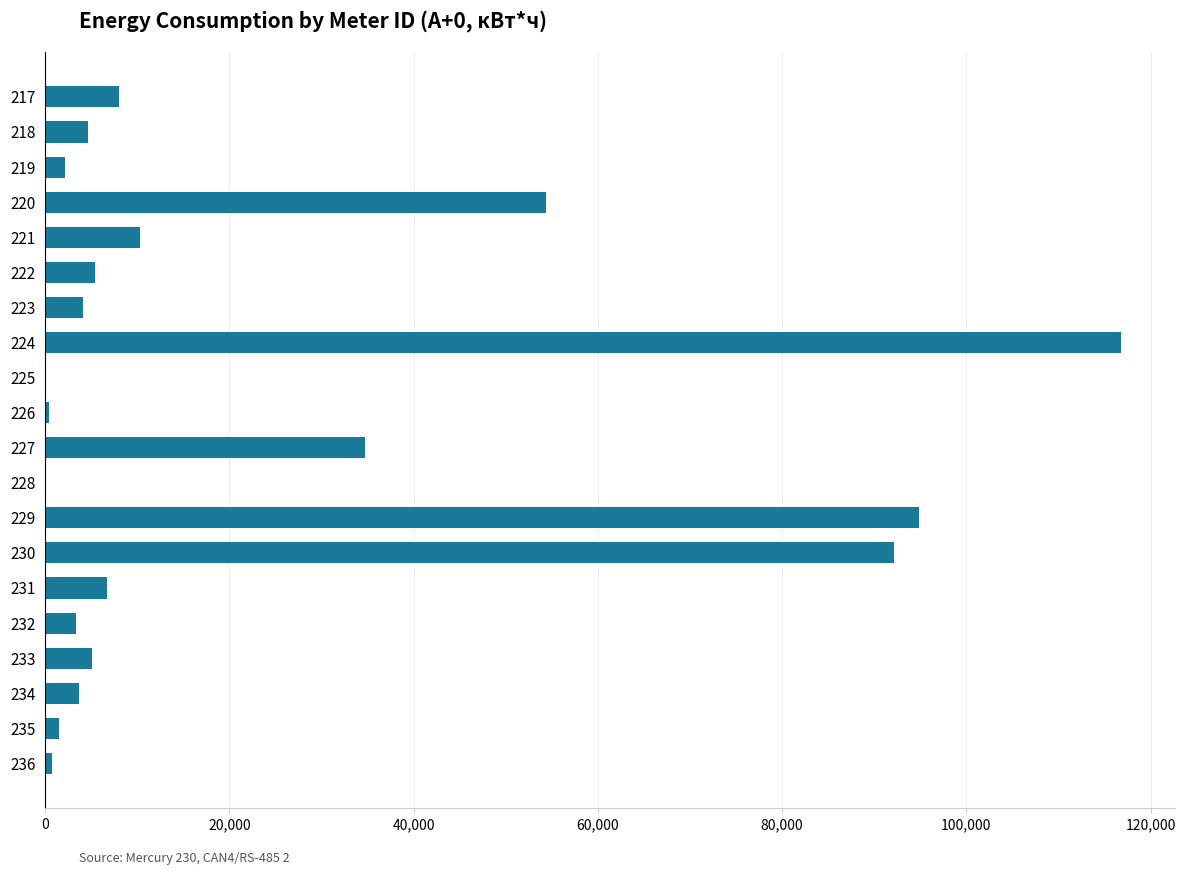

What is the greatest value displayed?

116764.3